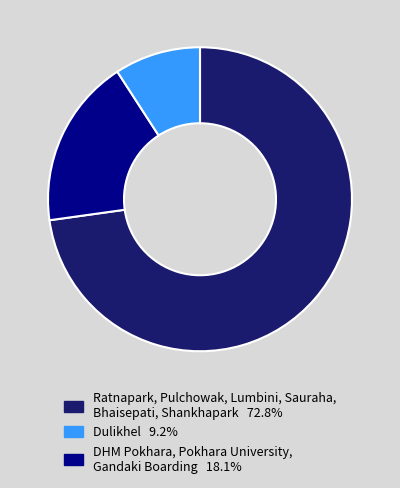

Is there a majority slice in this chart?

Yes